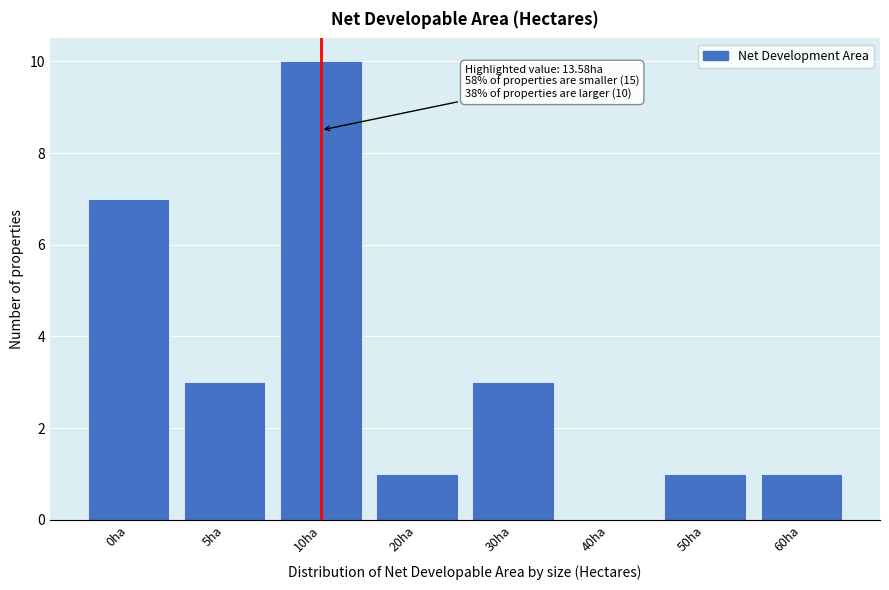

Reading left to right, list all the values displayed in this chart.

0ha=7	5ha=3	10ha=10	20ha=1	30ha=3	40ha=0	50ha=1	60ha=1